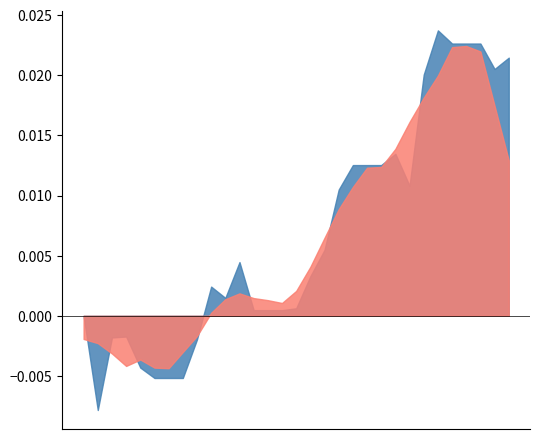

How many series are shown in this chart?

2